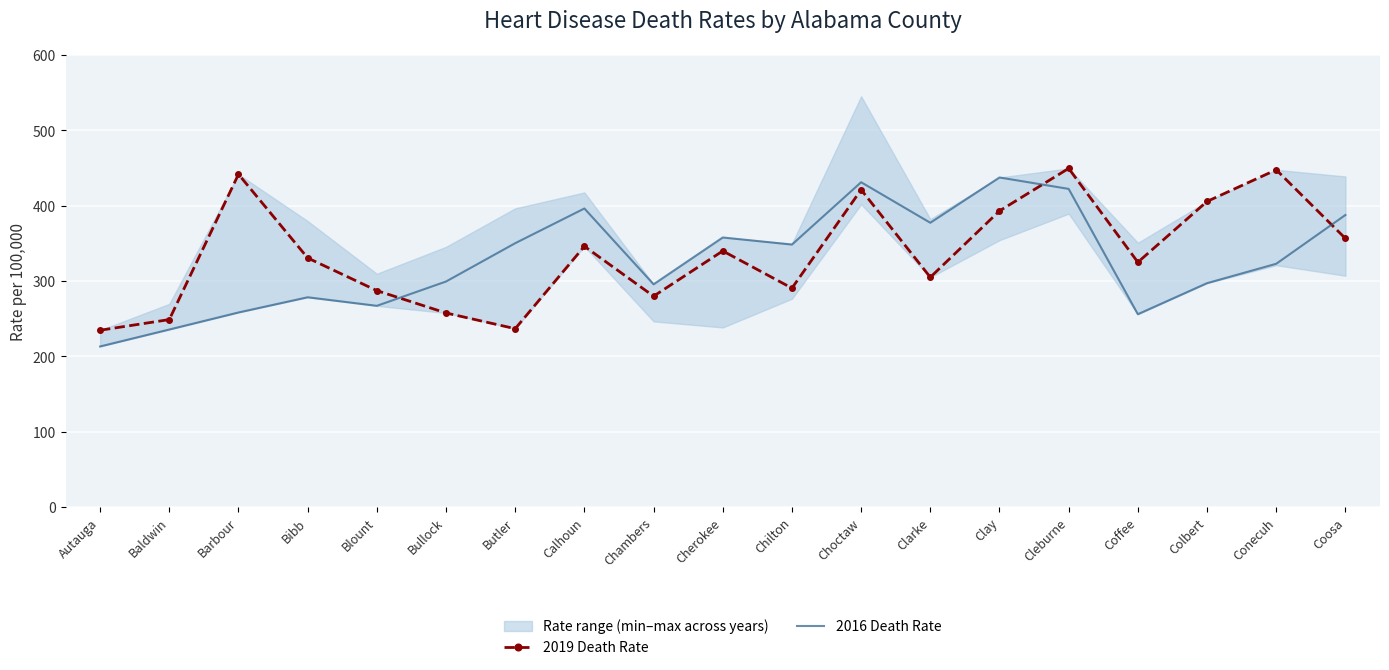

The 2019 Death Rate series shows 392.9 at Clay. True or false?

True